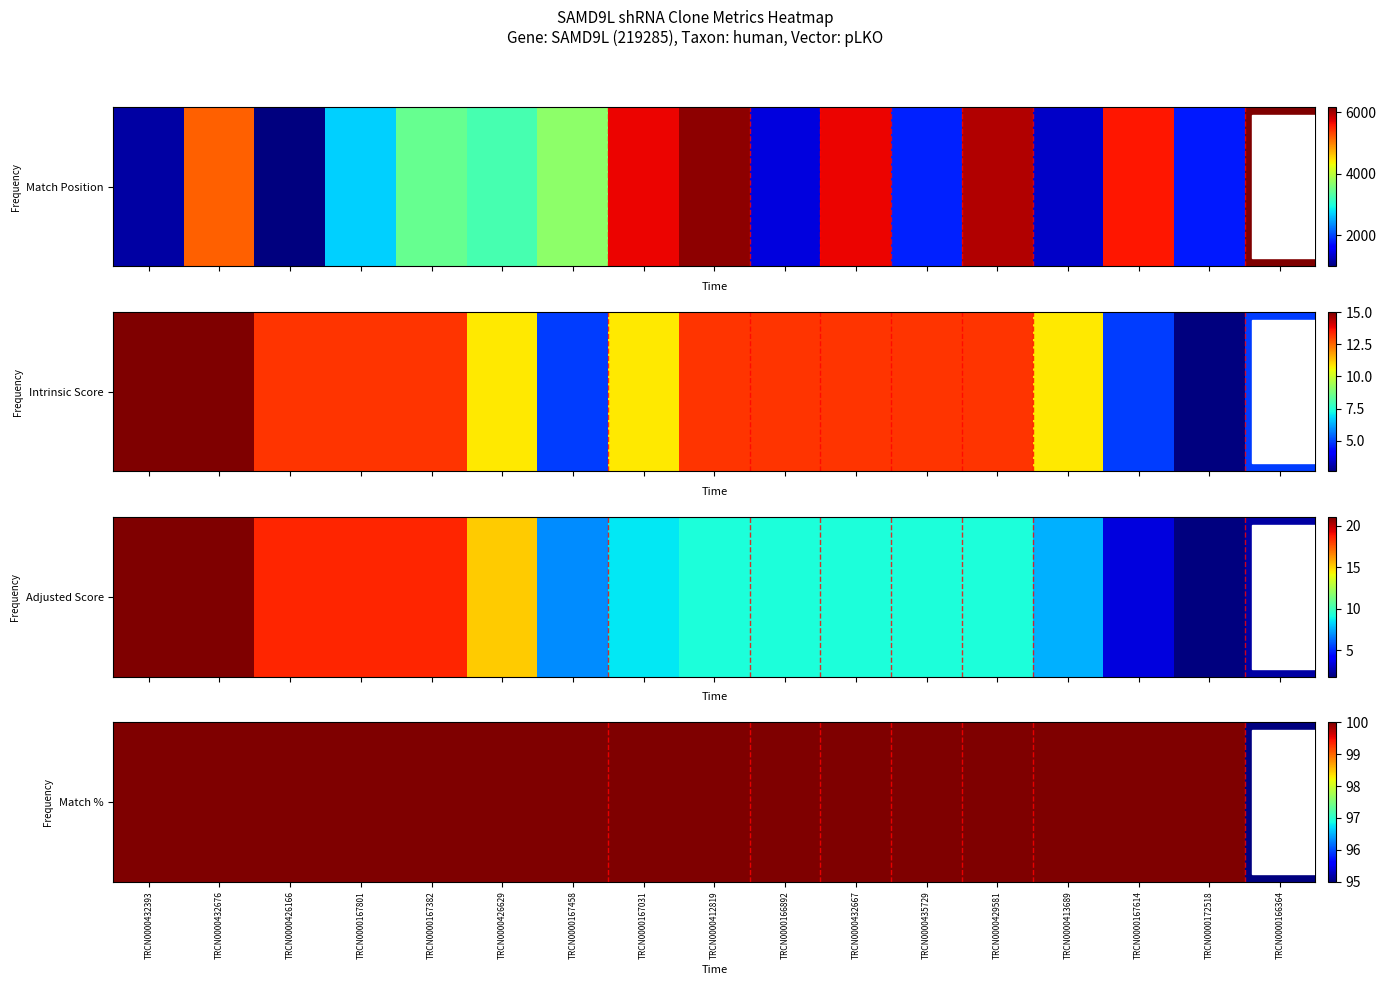

Approximately how many times larger is the value at TRCN0000166364 compared to TRCN0000432676?

0.9